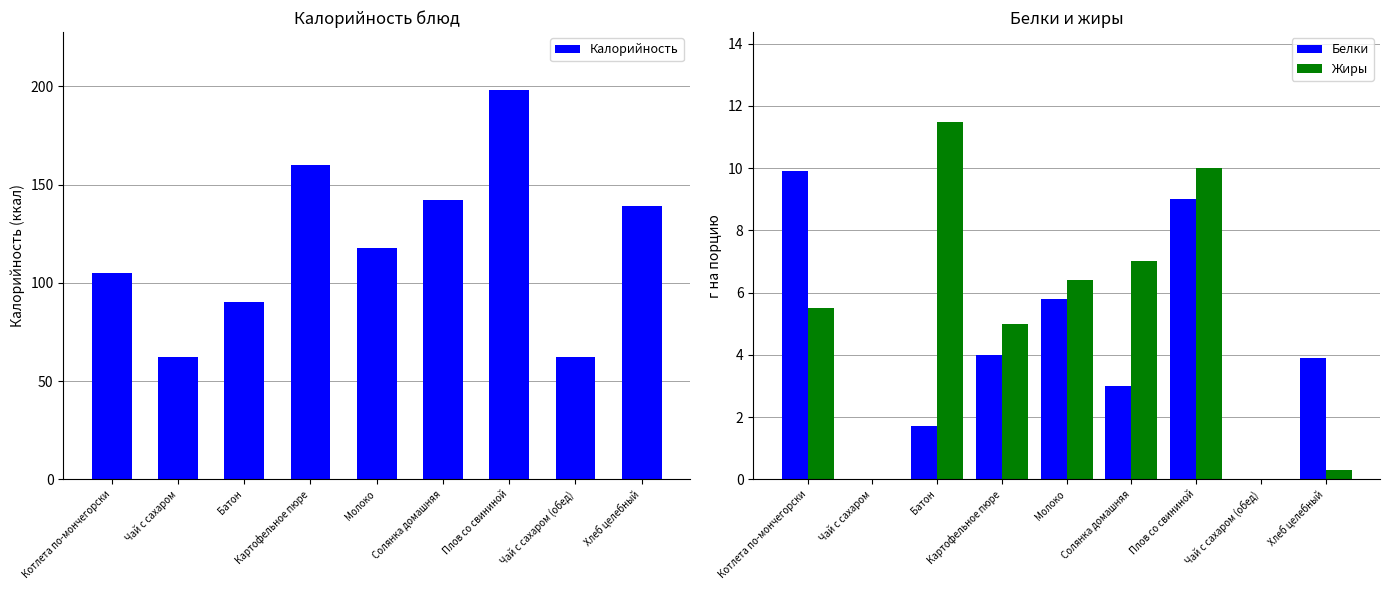

Which has a higher value, Чай с сахаром (обед) or Плов со свининой?

Плов со свининой